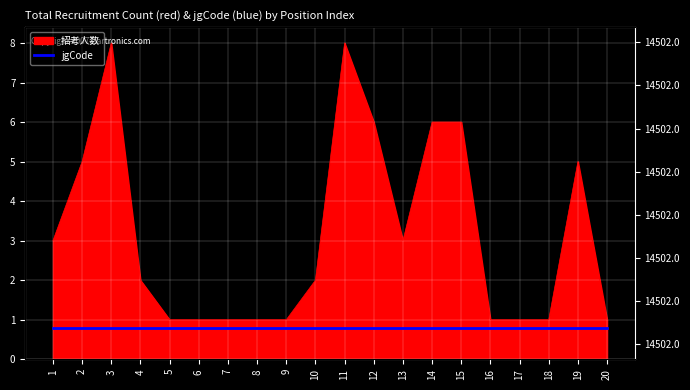

Rank the categories by value from highest to lowest.

3, 11, 12, 14, 15, 2, 19, 1, 13, 4, 10, 5, 6, 7, 8, 9, 16, 17, 18, 20